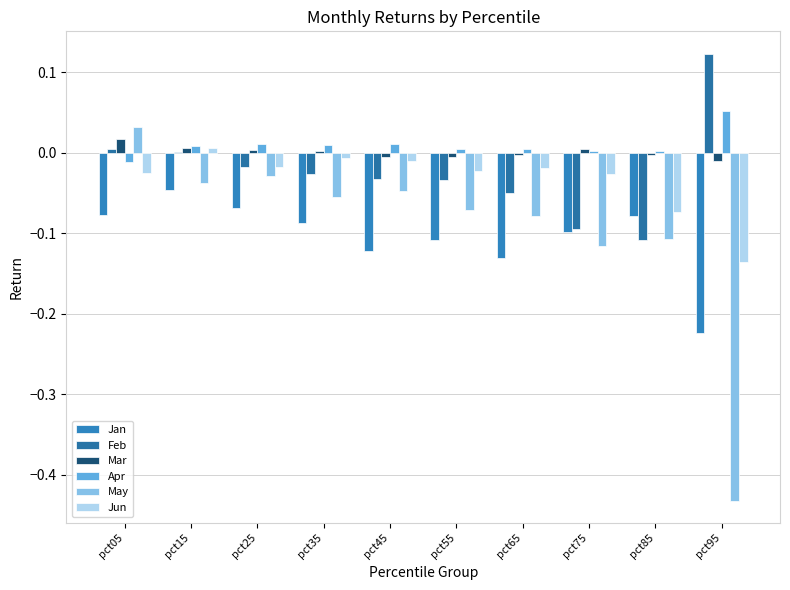

Is the value of May at pct15 greater than the value of Jan at pct75?

Yes